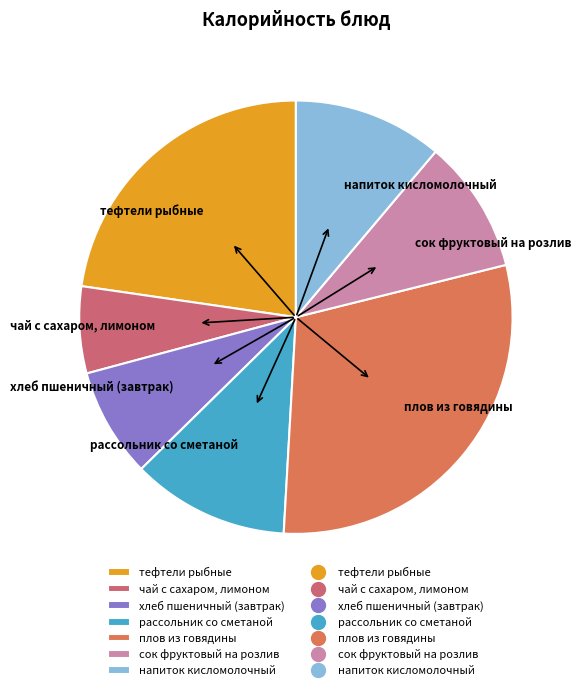

Does any single category account for the majority?

No